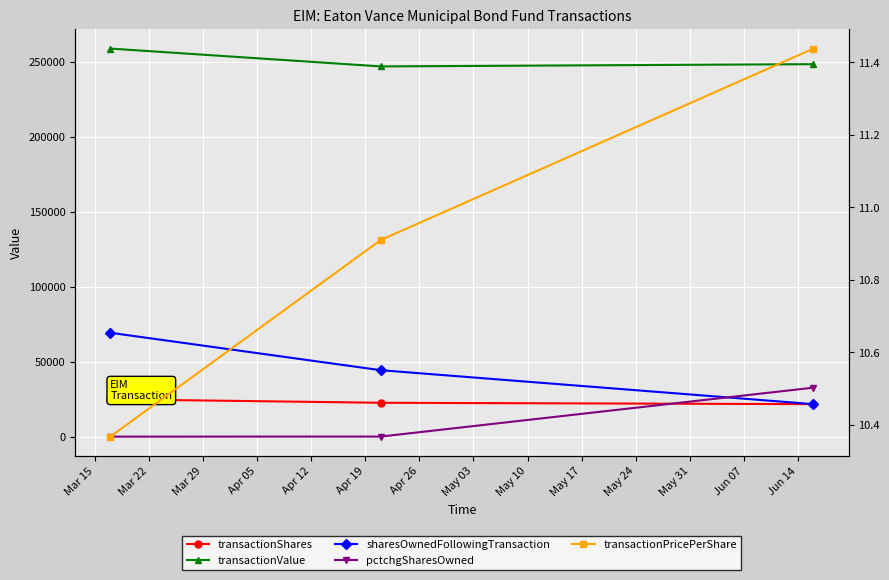

What is the difference between the highest and lowest values at Mar 22?

247264.1